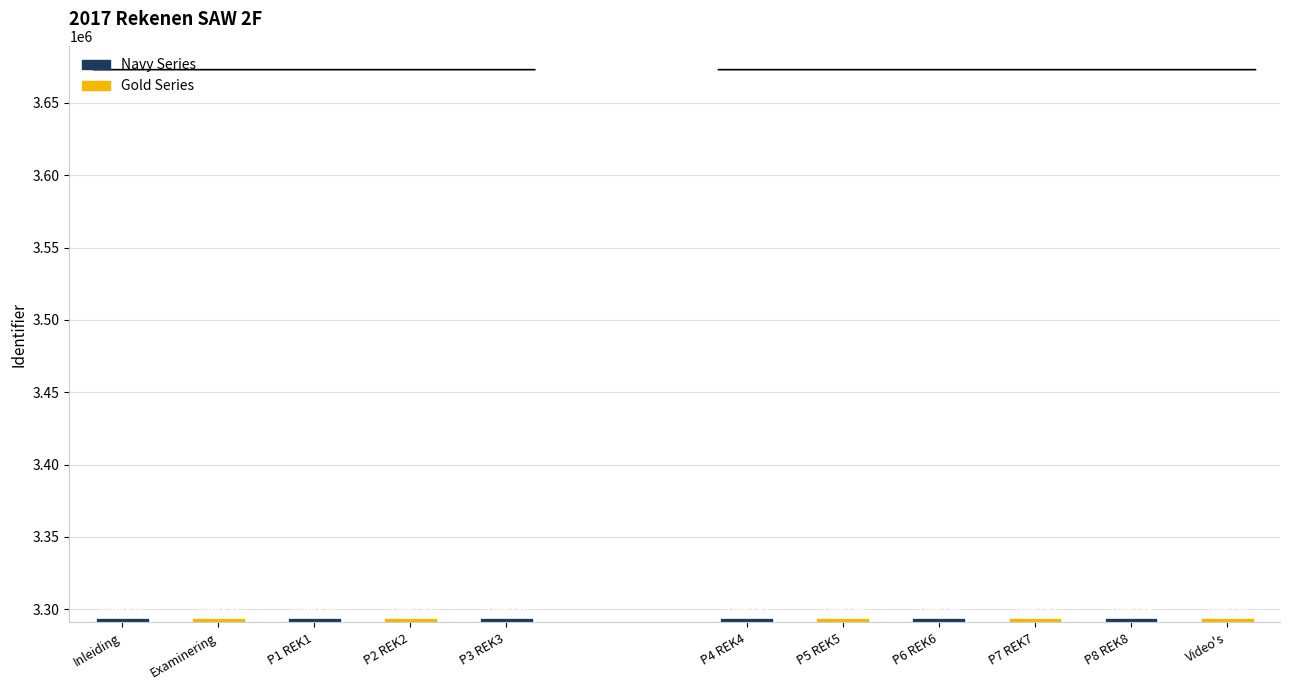

At which category does the chart reach its minimum across all series?

Inleiding